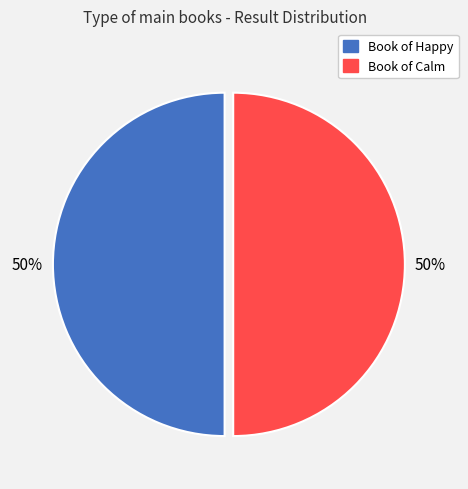

True or false: Book of Happy accounts for 41% of the total.

False